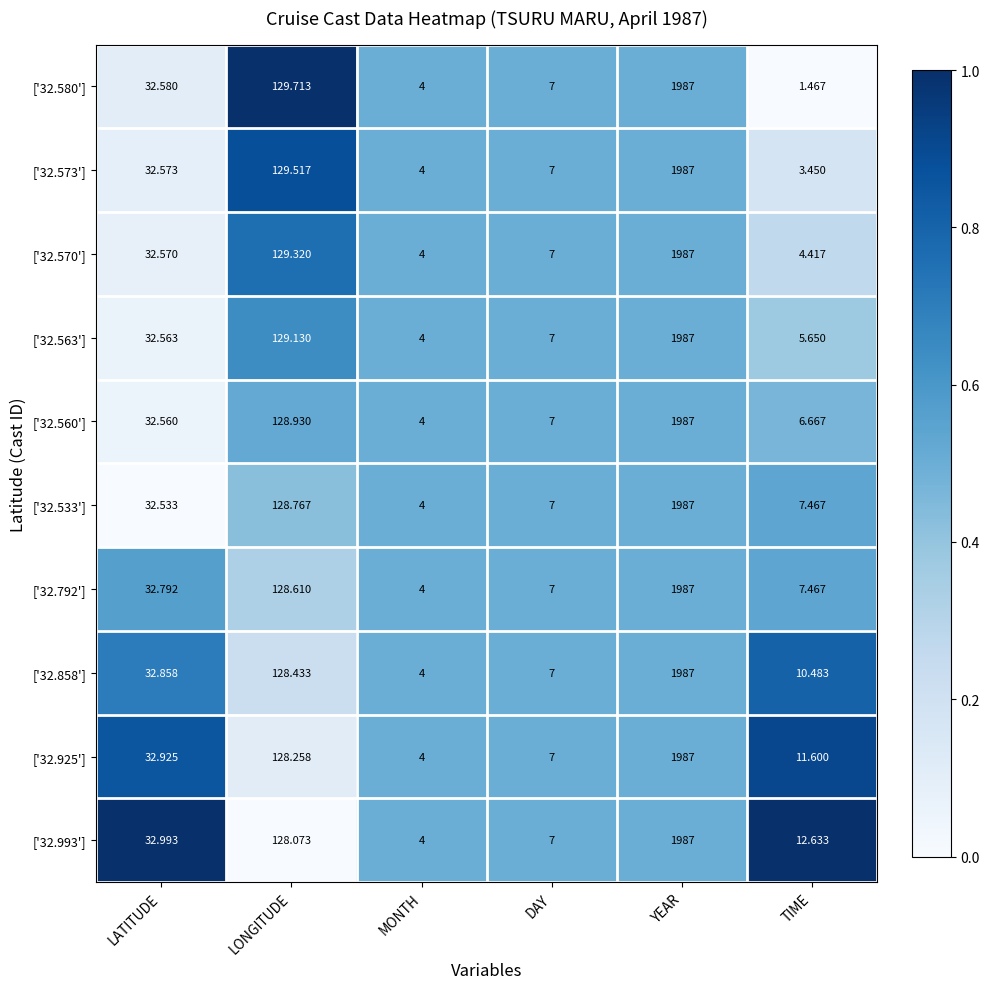

At which label is ['32.563'] closest to 995?

LONGITUDE